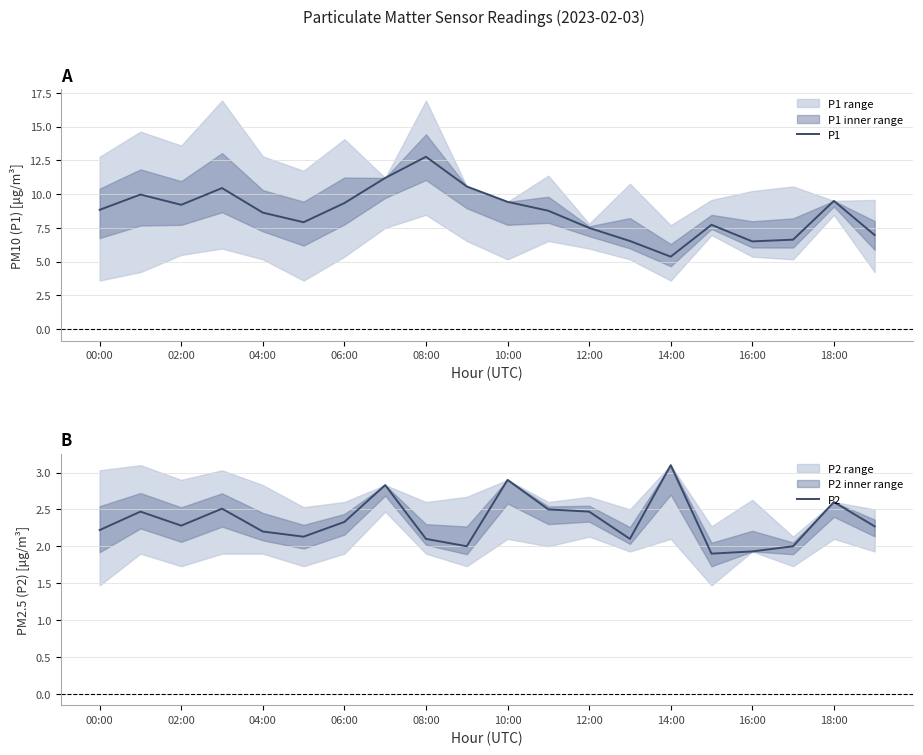

What is the minimum value shown in the chart?

1.9